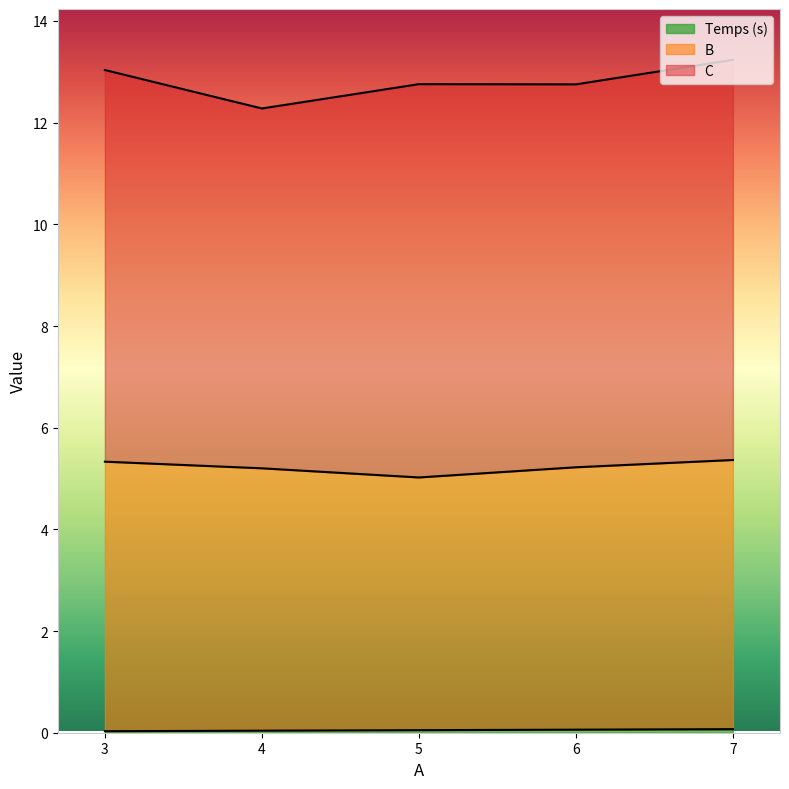

Is it true that C equals 18.1 at 6?

False